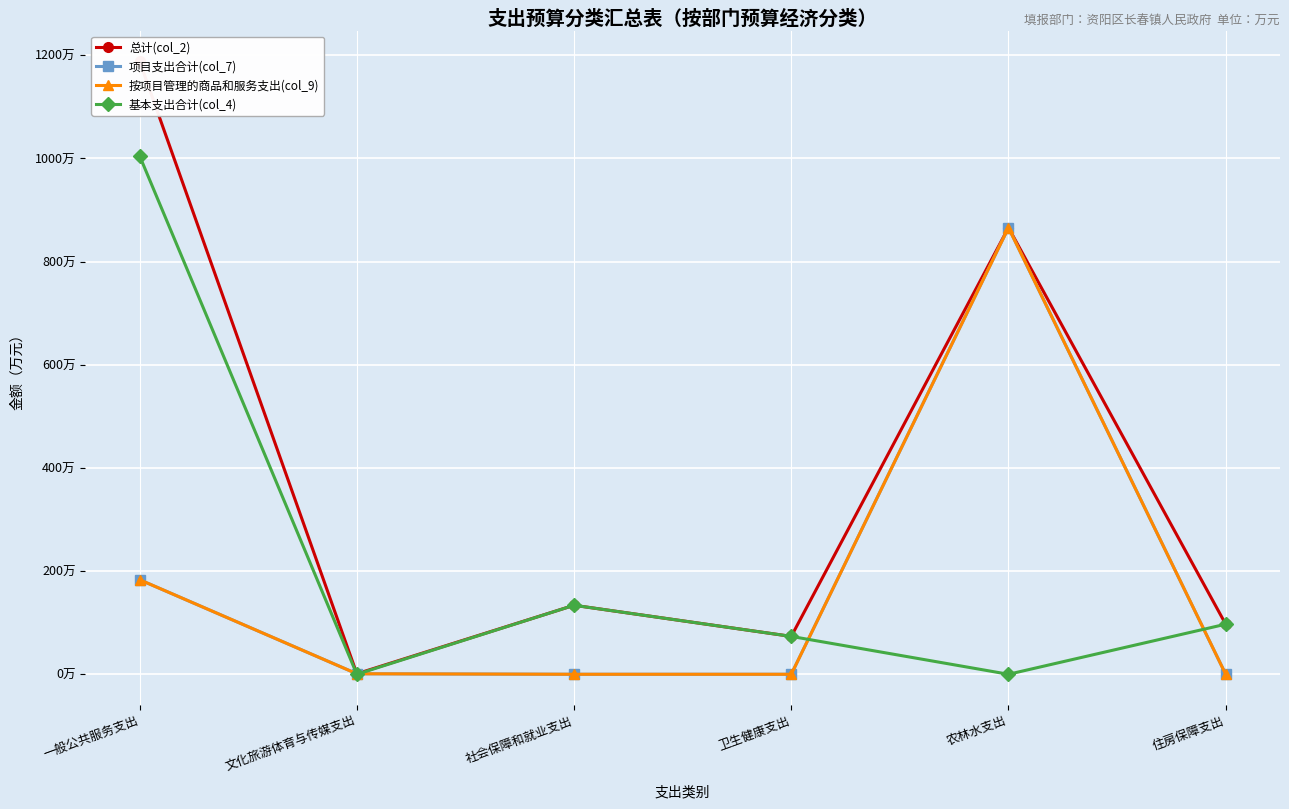

Which has a higher value, 农林水支出 or 卫生健康支出?

农林水支出